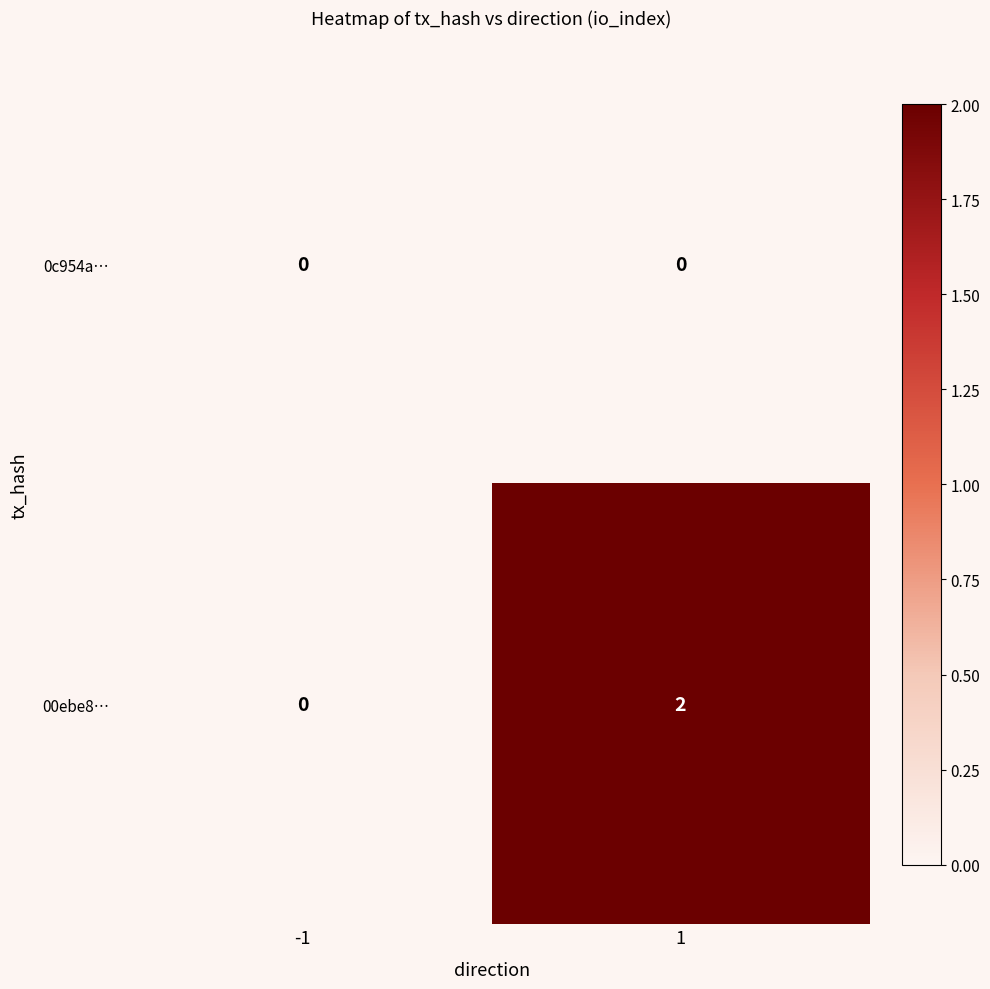

Is it true that 00ebe8… equals -1 at -1?

False